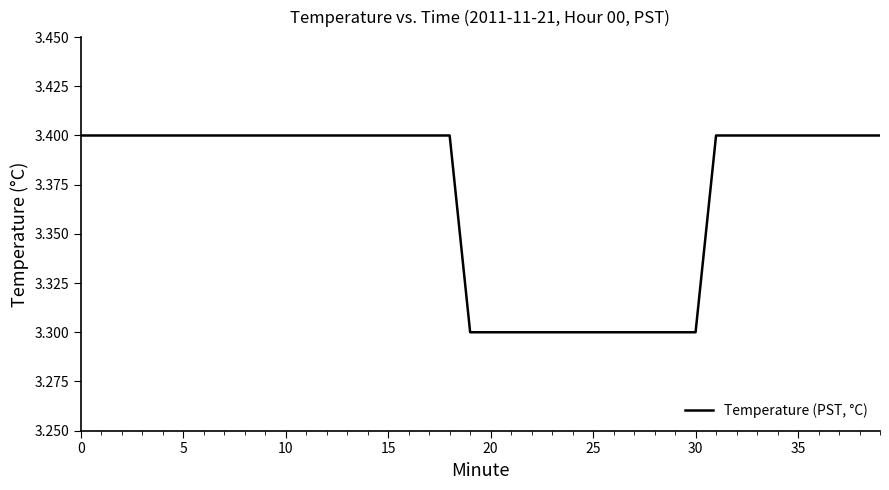

What is the greatest value displayed?

3.4